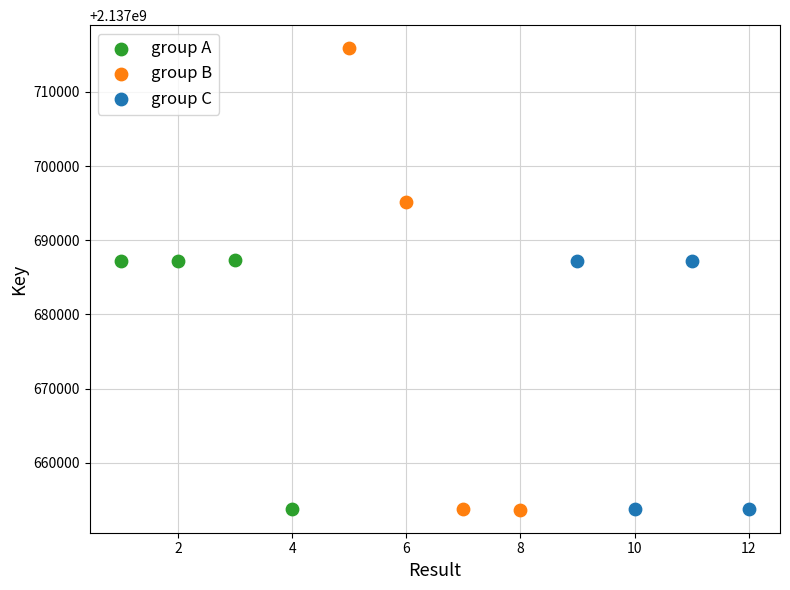

Which series contains the highest Y value?

group B